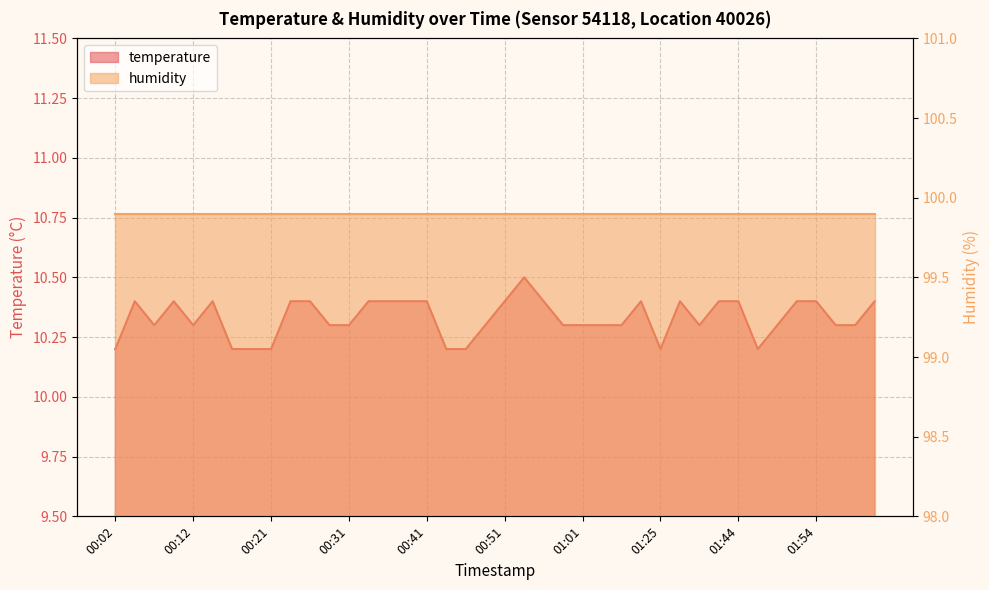

What is the ratio of the value at 00:53 to the value at 01:36?

1.0